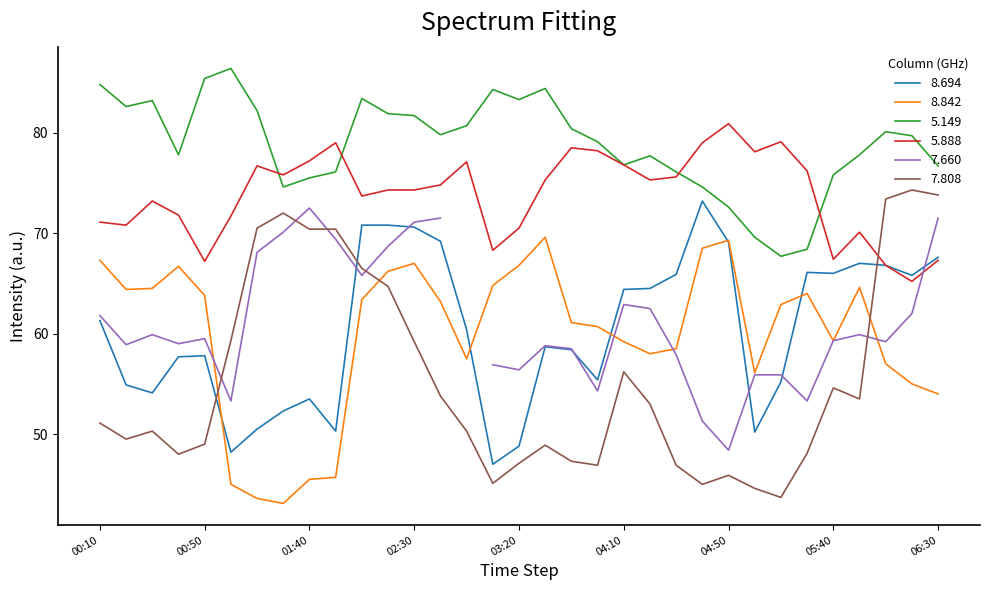

Where does the 8.842 series first go above 62?

00:10